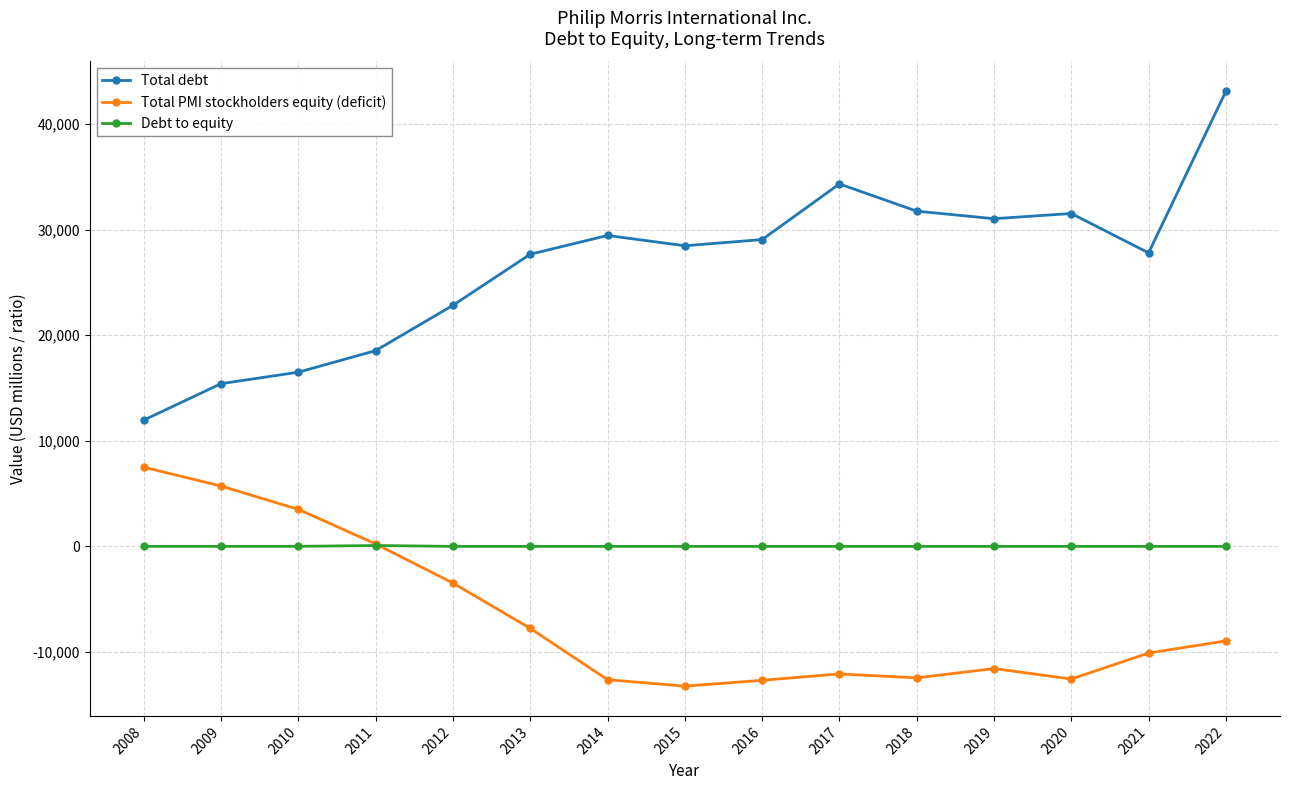

At which category is the sum across all series the highest?

2022